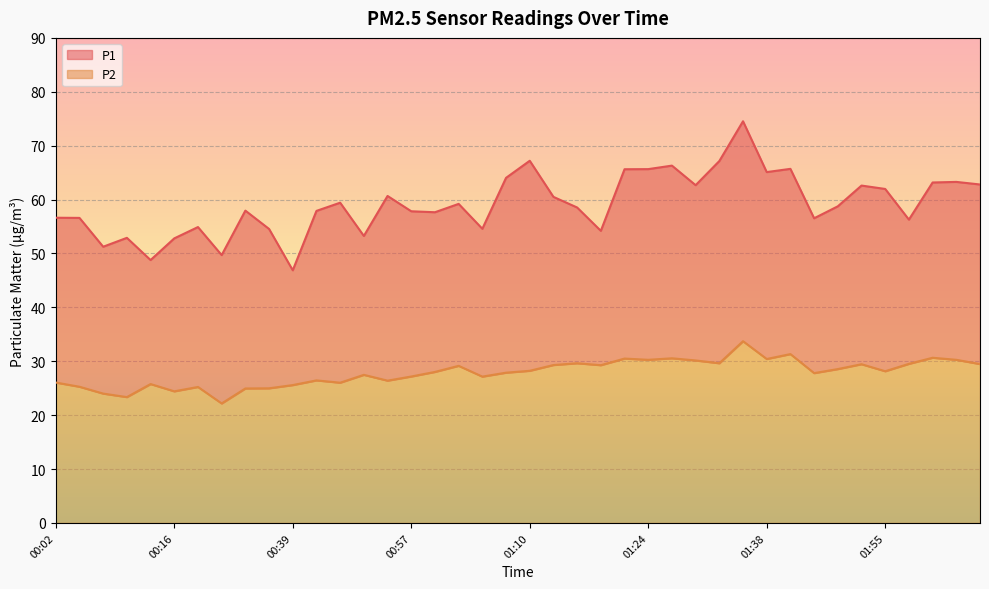

True or false: P2 and P1 intersect in this chart.

False